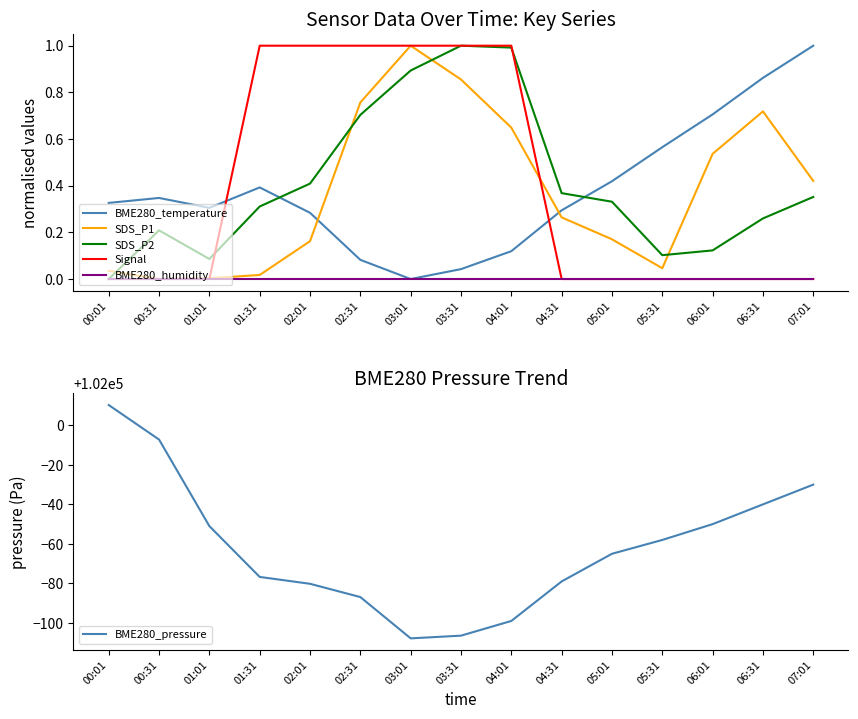

Read the BME280_temperature value at 01:31.

0.4